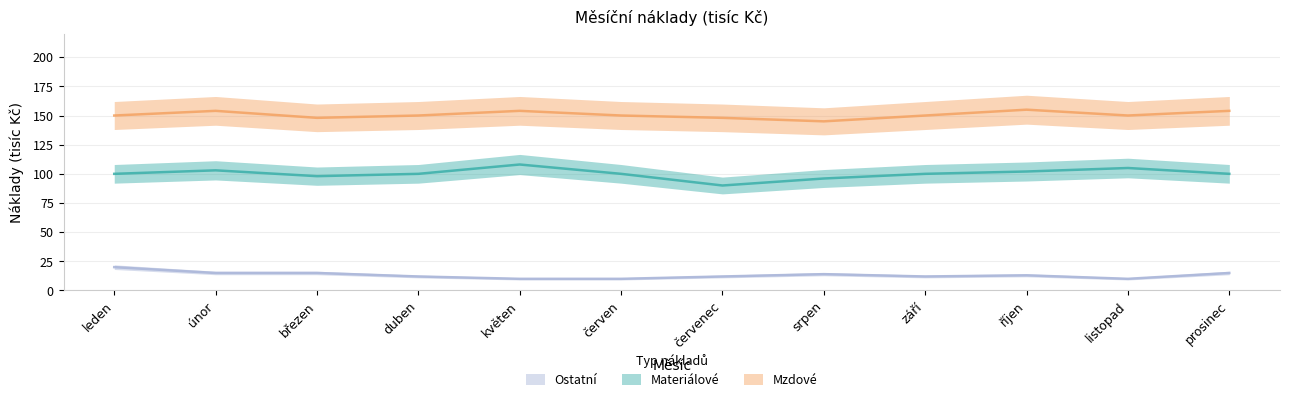

True or false: Materiálové and Mzdové cross at least once.

False